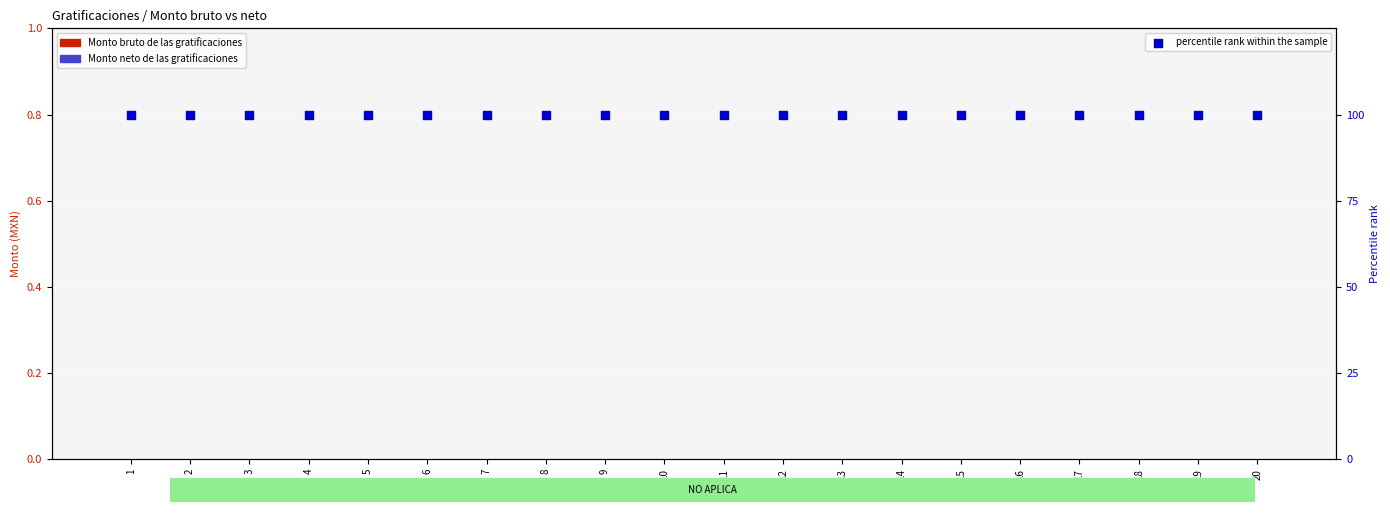

What is the total value across all series at 3?

100